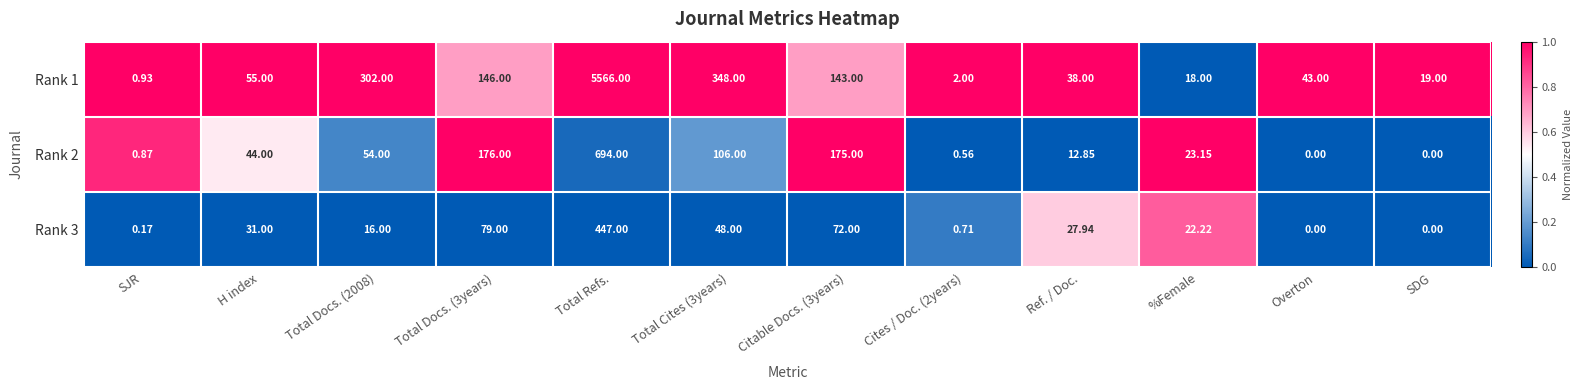

At which label does Rank 3 first exceed 27?

H index